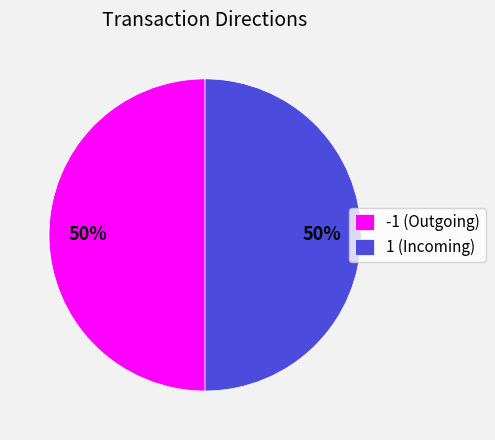

Do 1 (Incoming) and -1 (Outgoing) together represent more than half of the pie?

Yes